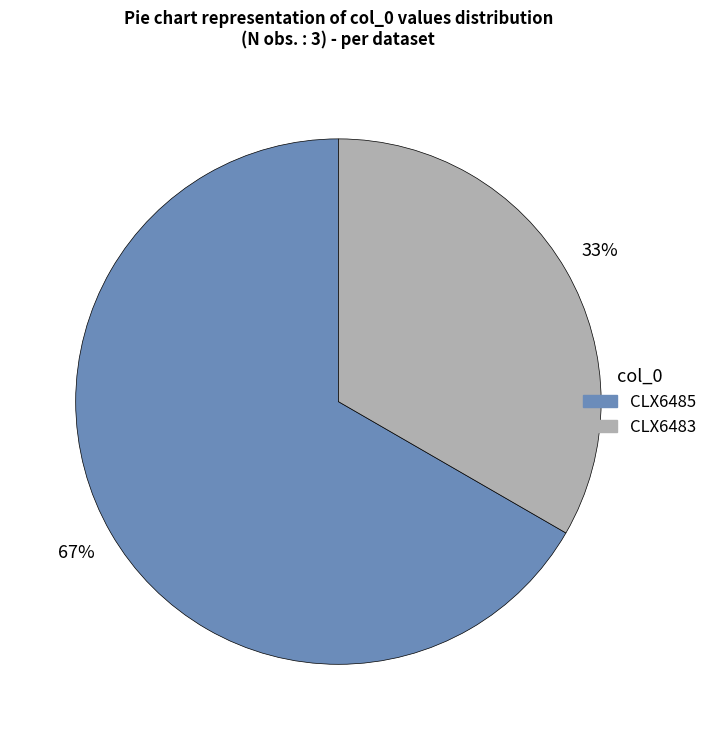

Which category has the biggest portion of the pie?

CLX6485